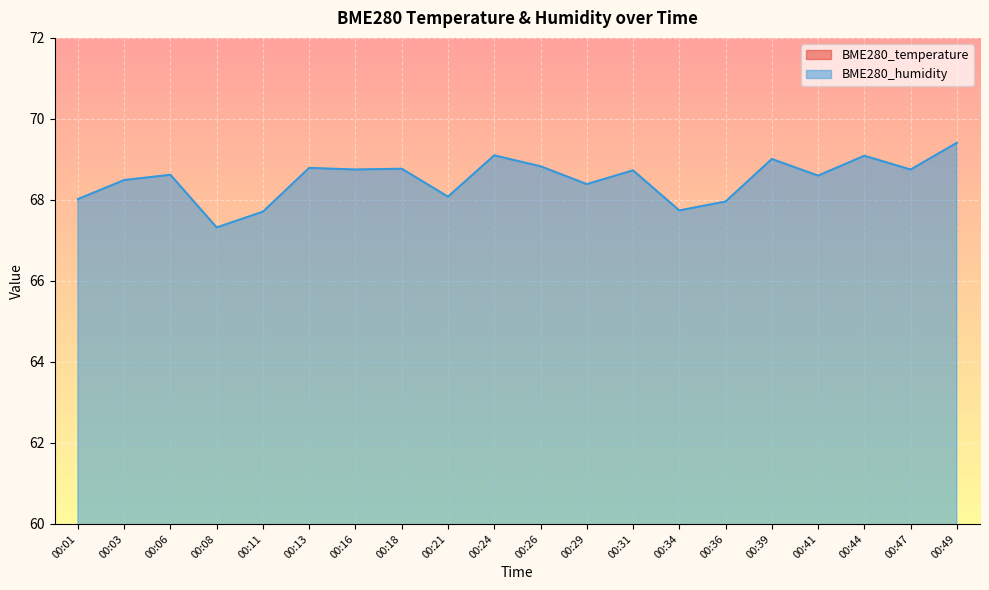

Which category has the highest value in the BME280_humidity series?

00:49